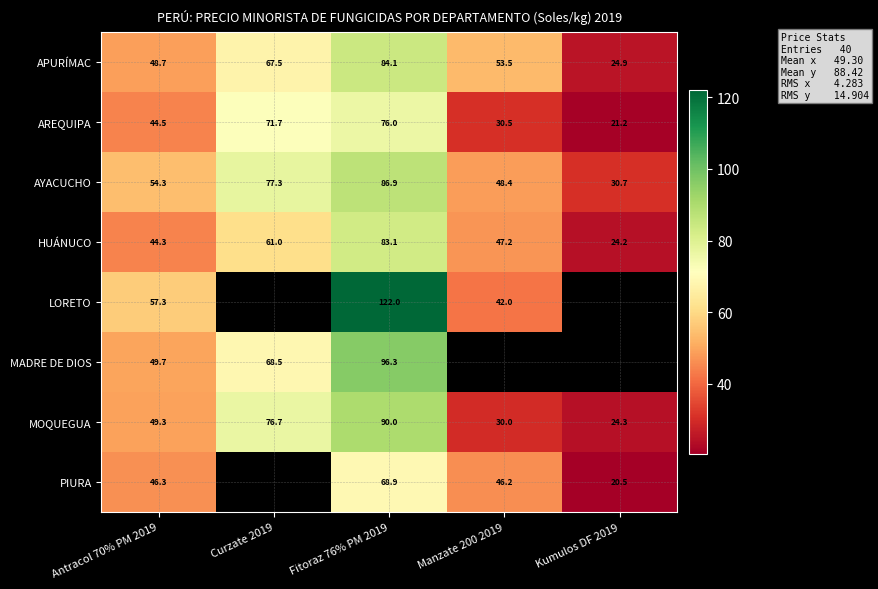

How many data points in APURÍMAC are above 53?

3